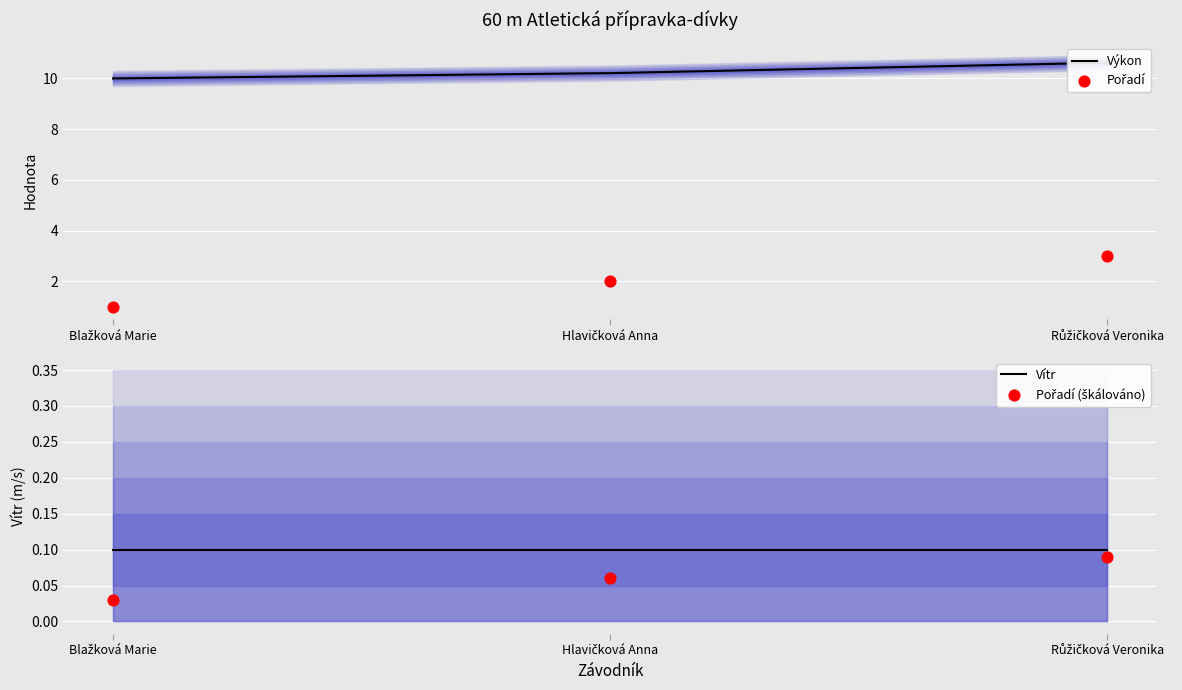

Which series reaches the maximum Y coordinate?

Výkon